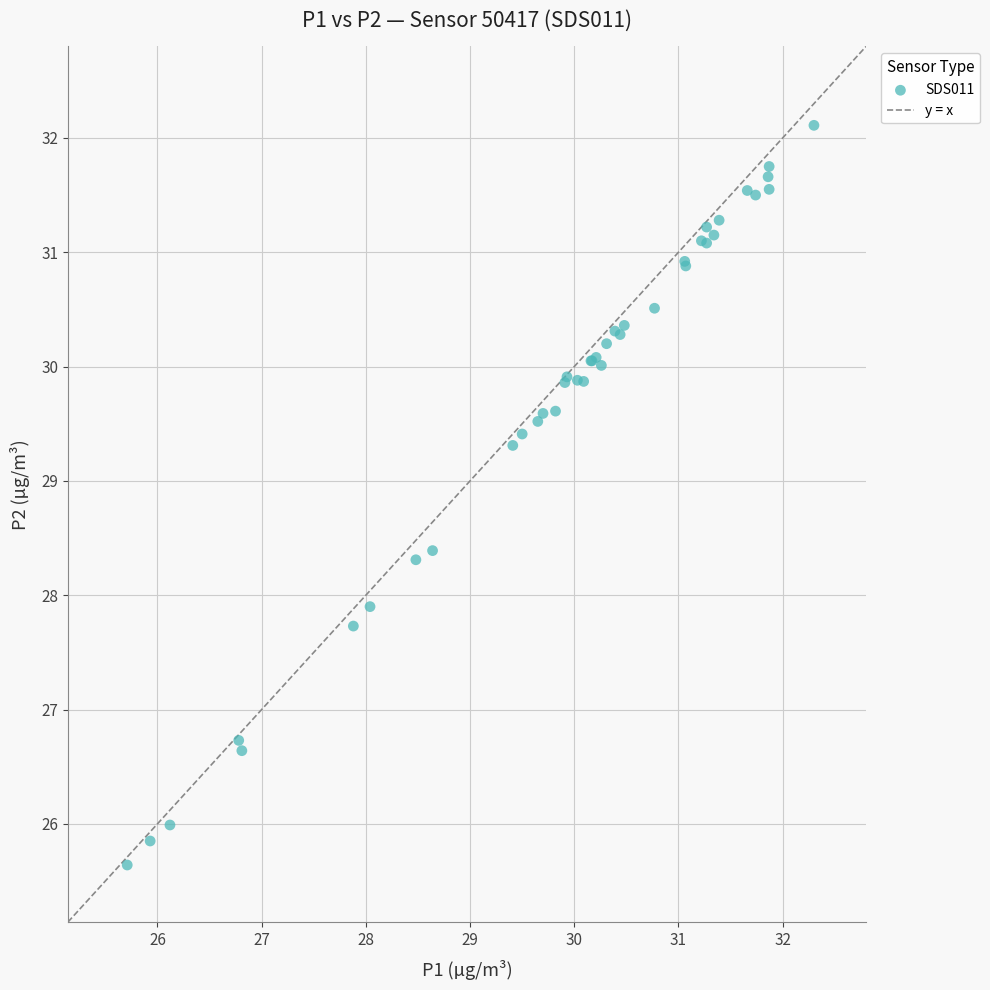

What Y value in the scatter plot is closest to 28?

27.9